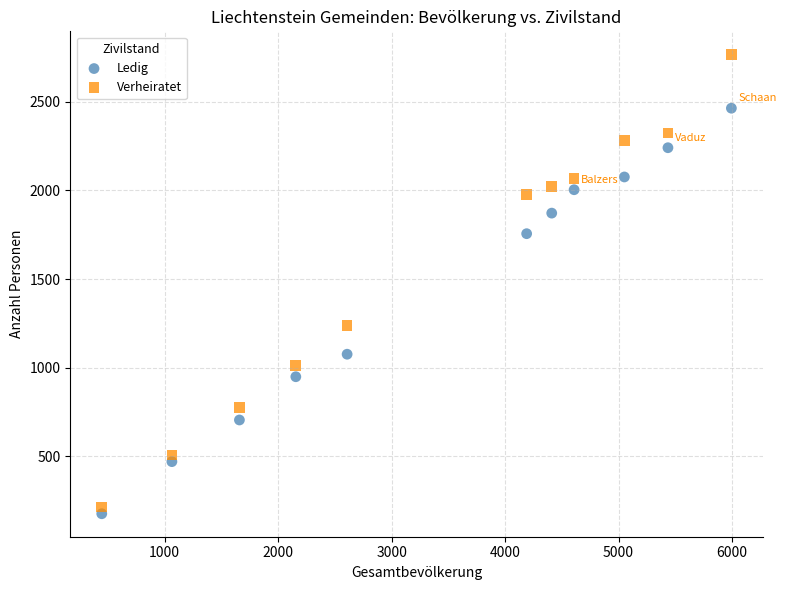

Which series contains the lowest Y value?

Ledig